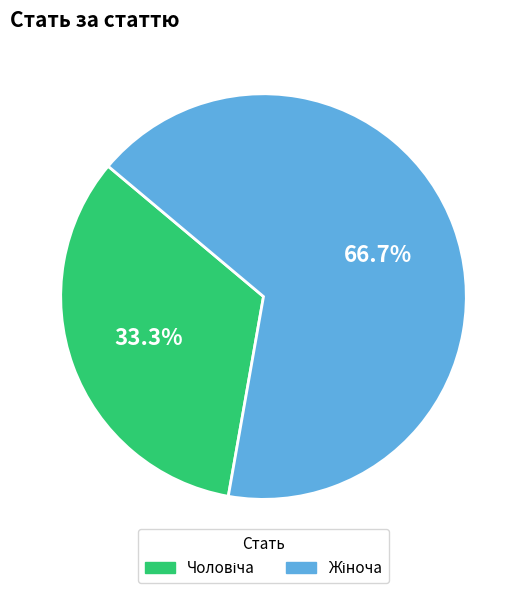

Does any single category account for the majority?

Yes